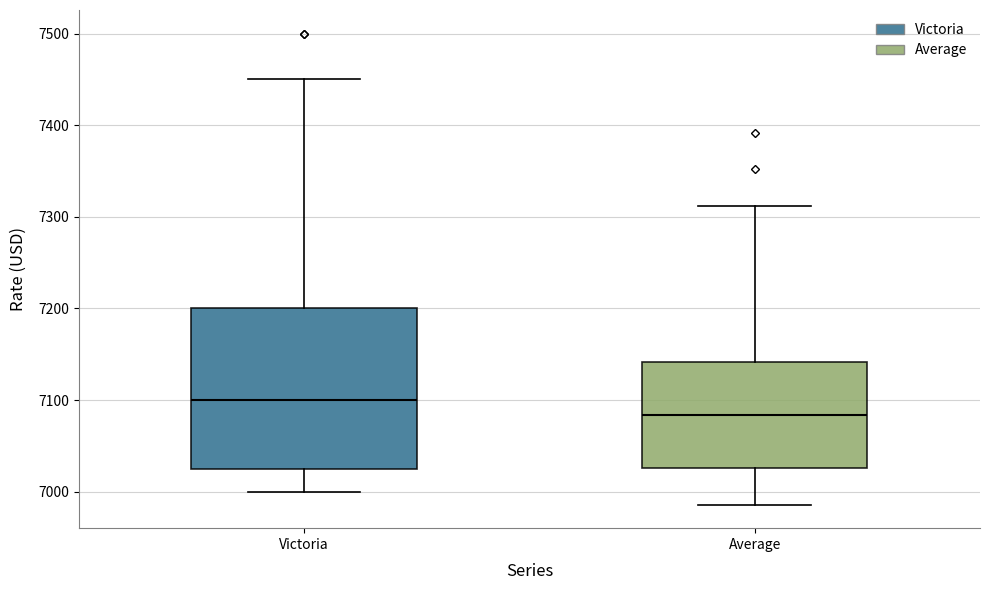

Reading left to right, read every box against the y-axis: the position of its median line, the range the box covers, and the ends of its whiskers. The values are not printed on the chart, so give them approximately, as read against the axis.

Victoria: median 7100, box 7030 to 7200, whiskers 7000 to 7450
Average: median 7080, box 7030 to 7140, whiskers 6990 to 7310